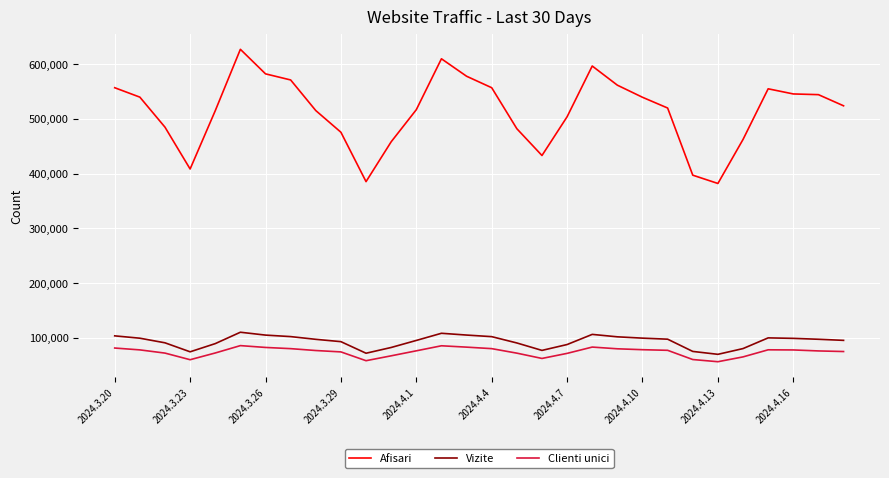

Which series has the largest total across all categories?

Afisari